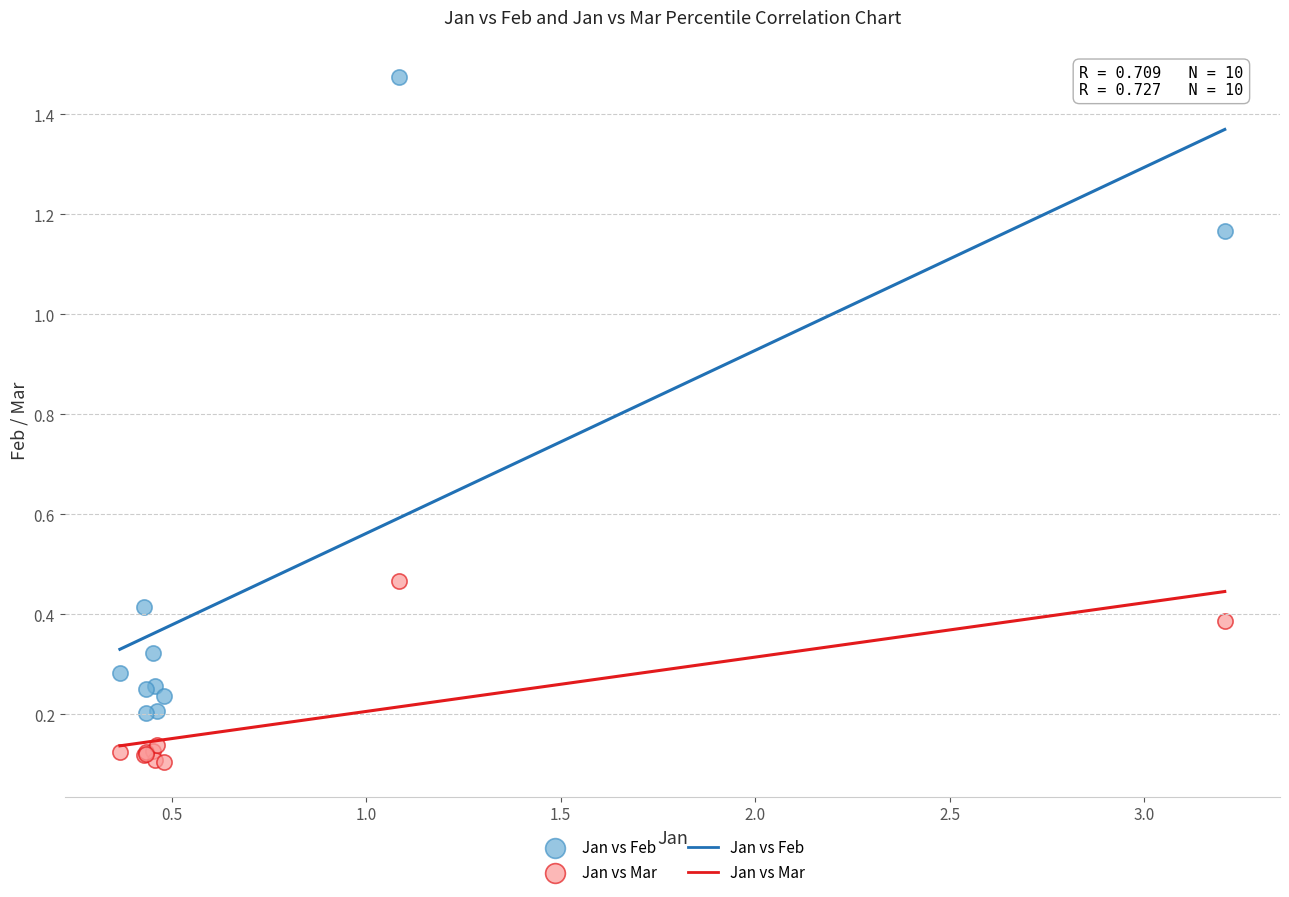

What is the X range (max minus min) for the scatter plot?

2.8